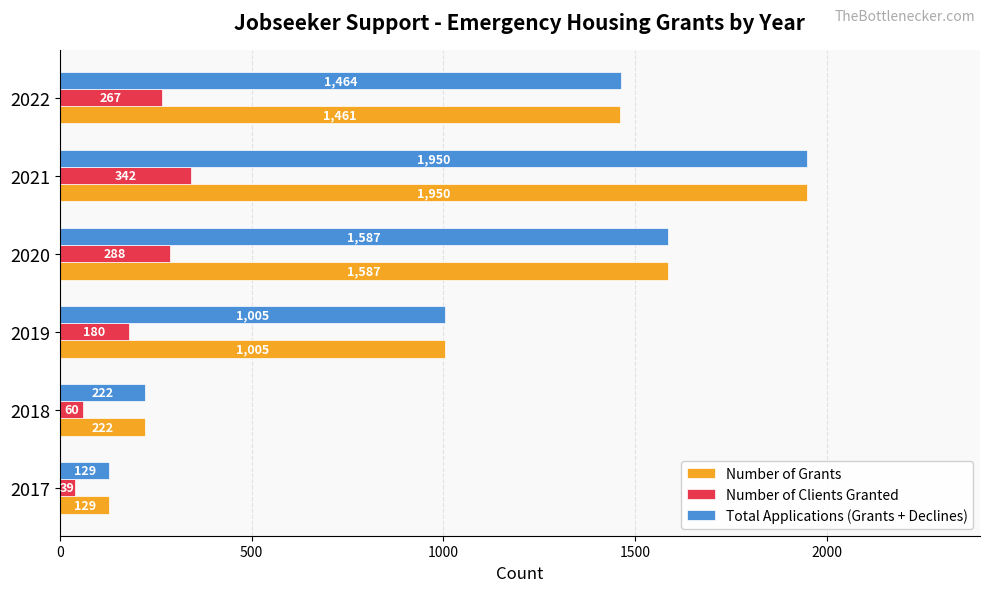

What is the difference between the highest and lowest values at 2021?

1608